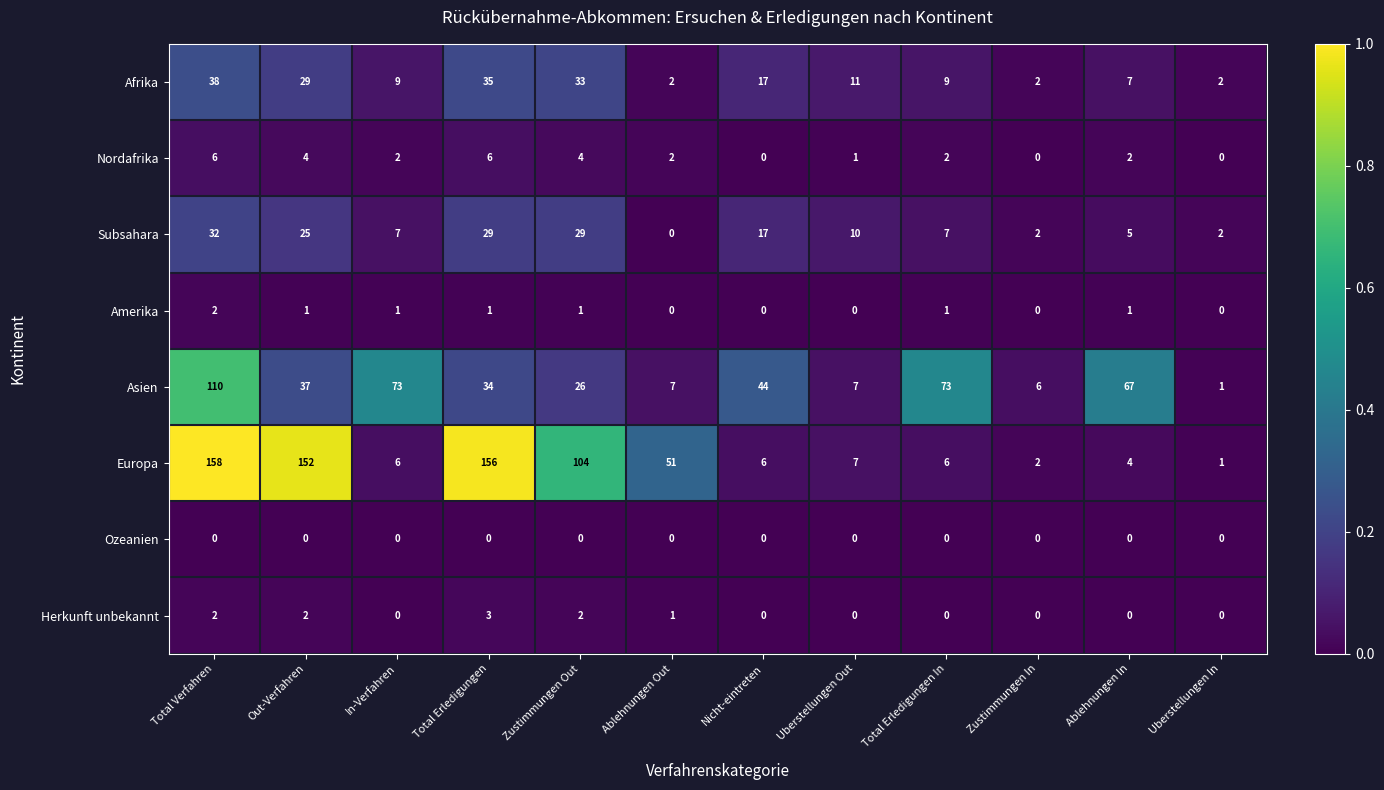

What is the maximum value for Europa?

158